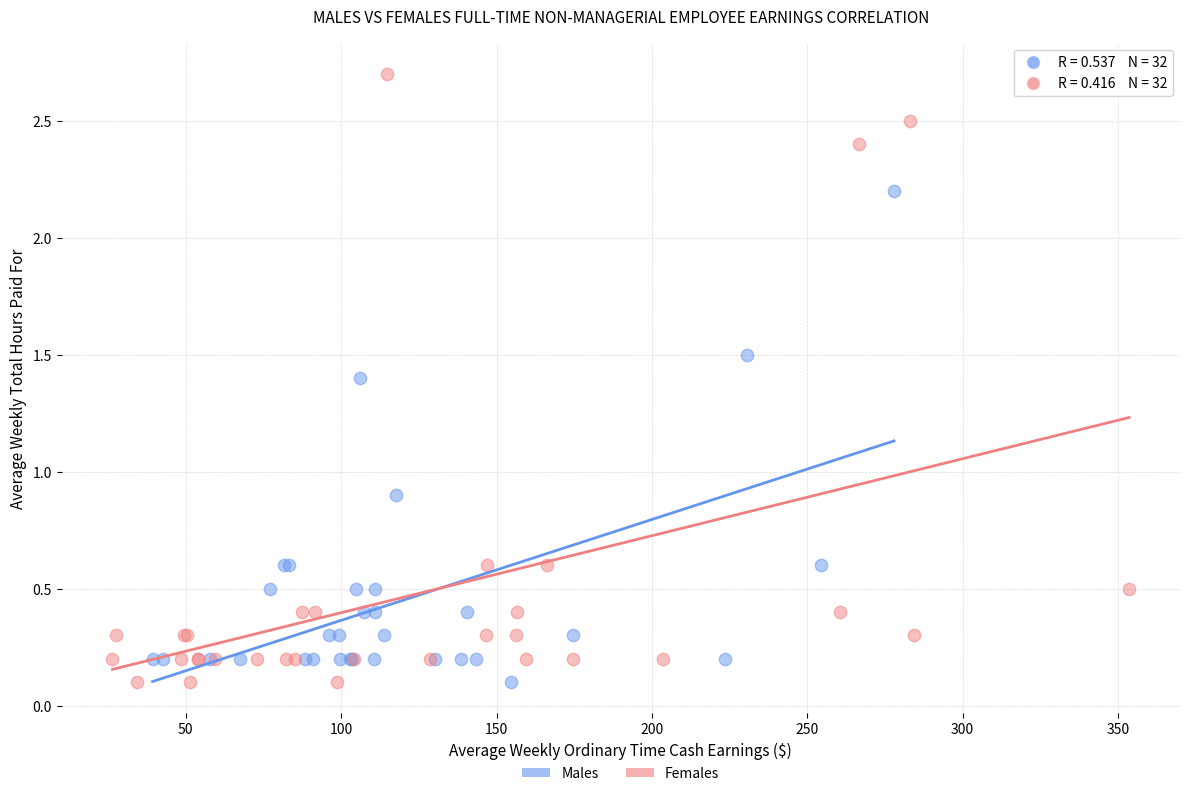

Which series contains the highest Y value?

Females